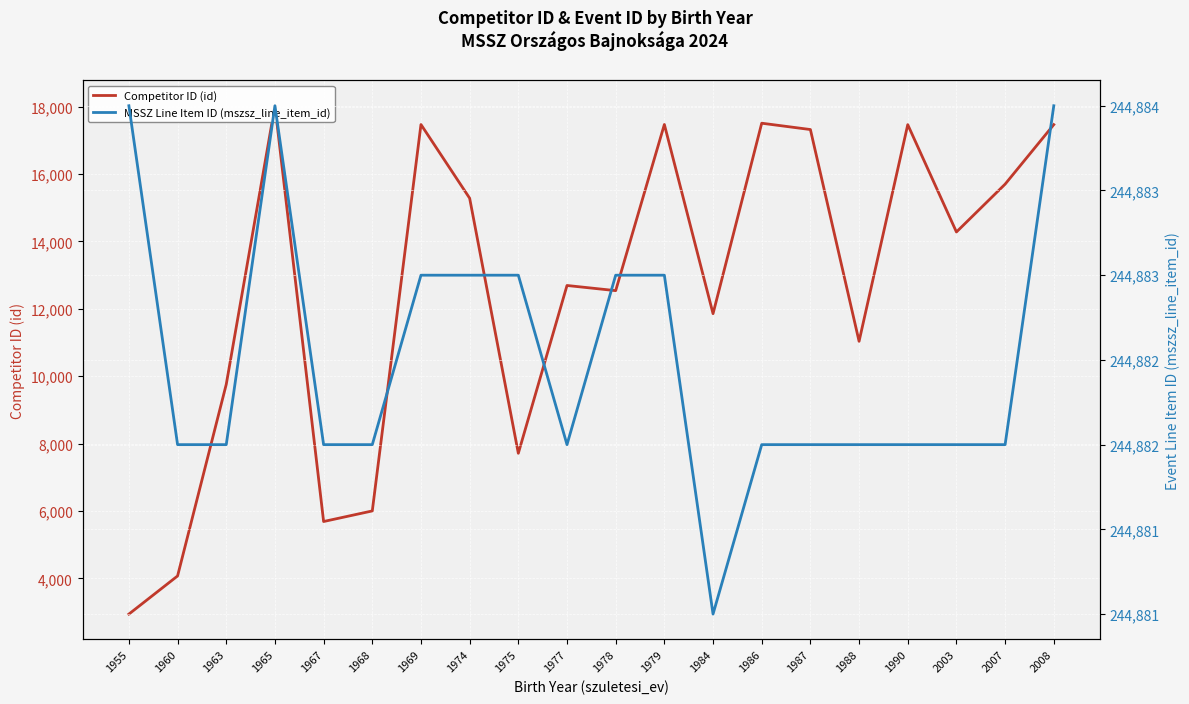

At which category is the sum across all series the highest?

1965